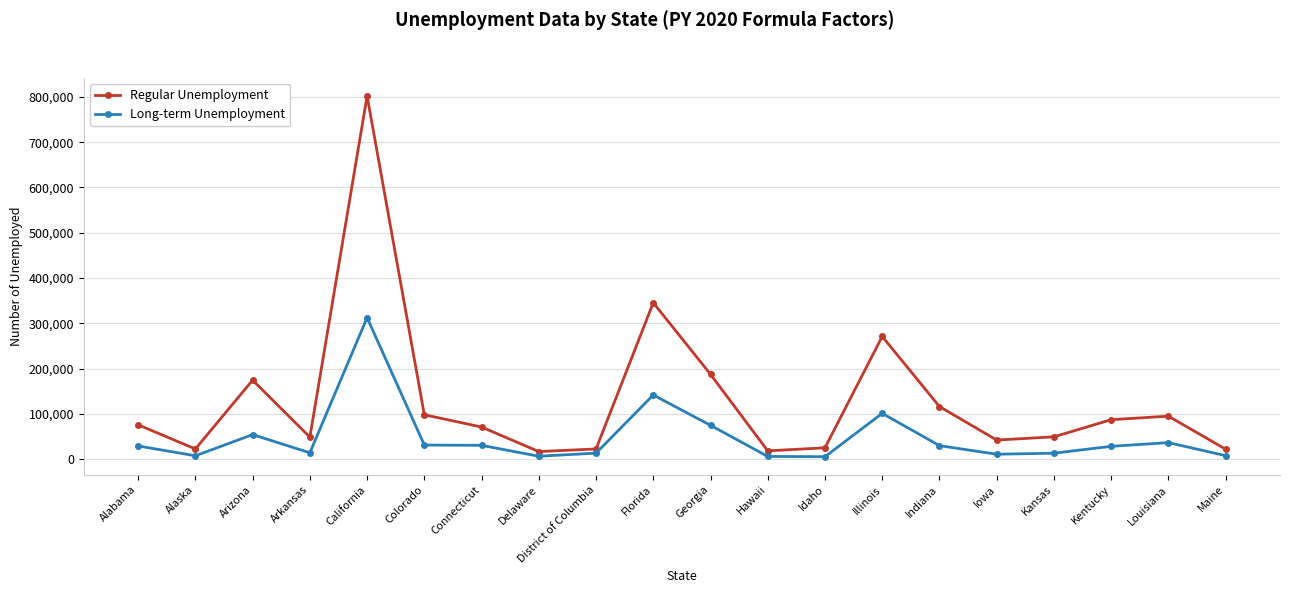

True or false: Regular Unemployment has a value of 23179 at Louisiana.

False